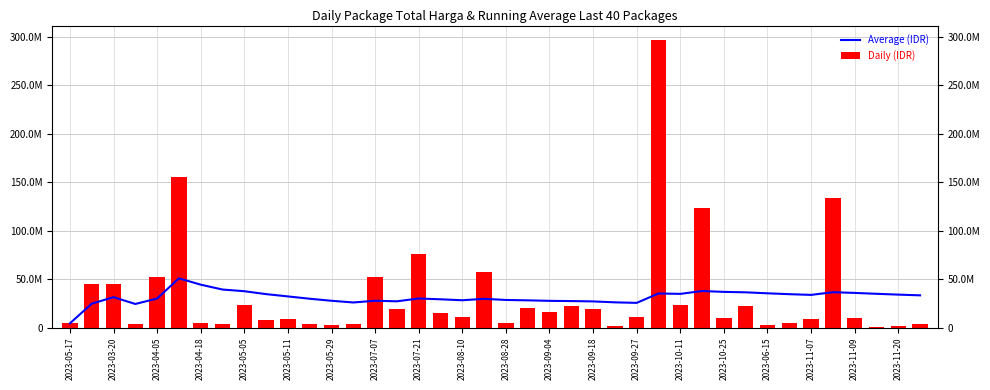

At which label does Daily (IDR) first exceed 11250000?

2023-03-20